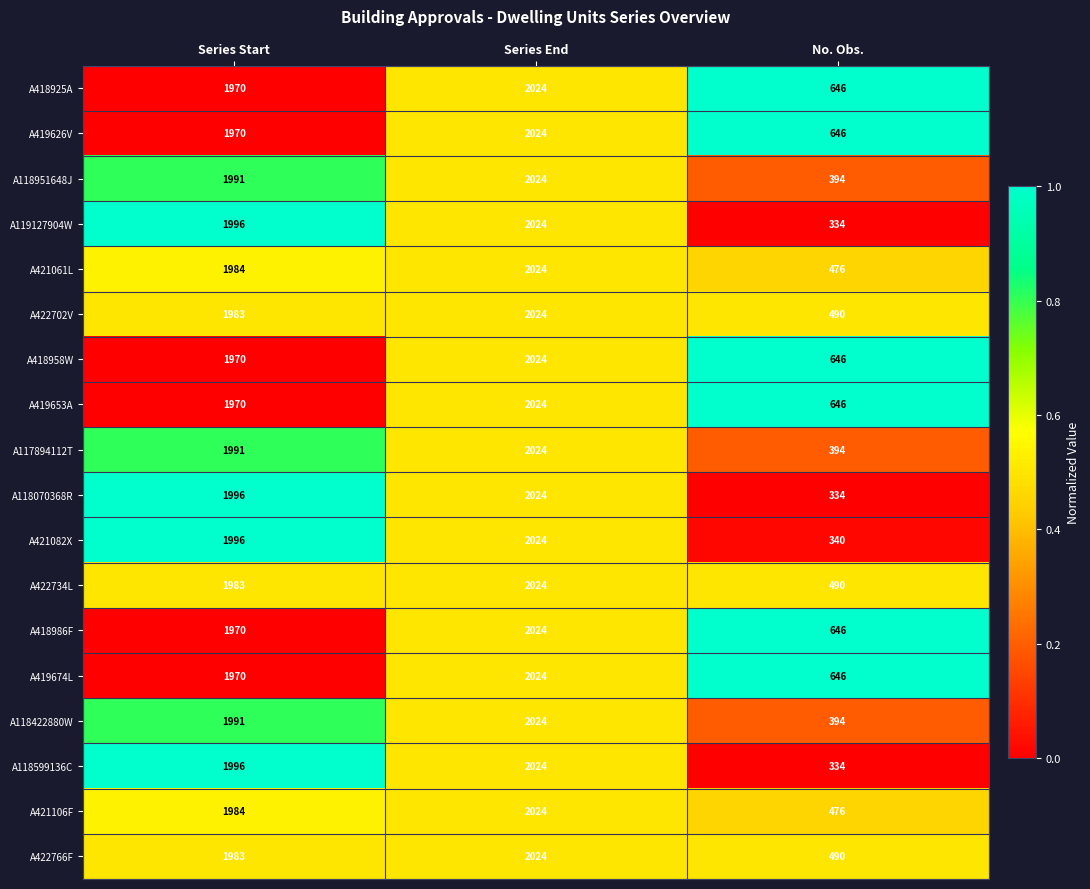

True or false: A419626V has a value of 646 at No. Obs..

True